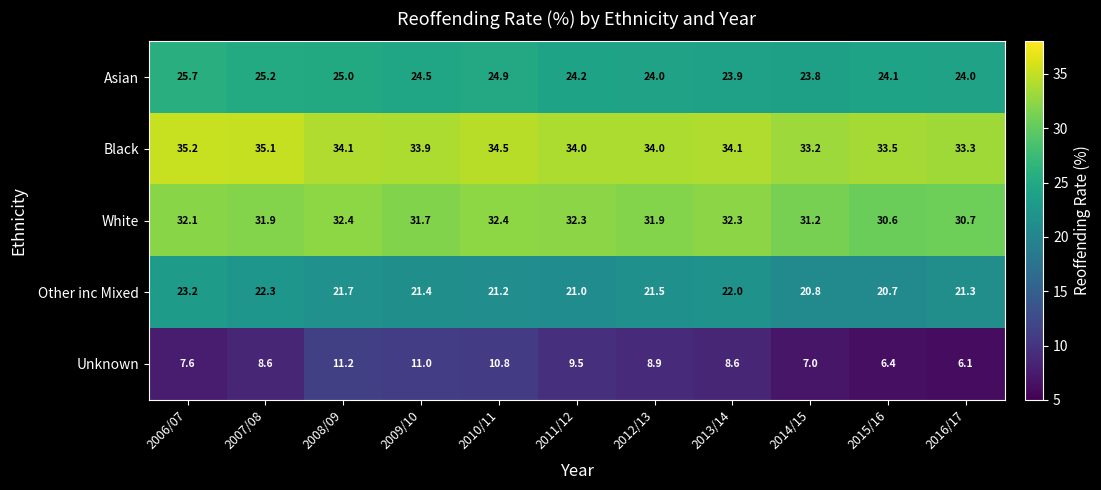

What is the sum of all Other inc Mixed values?

237.1